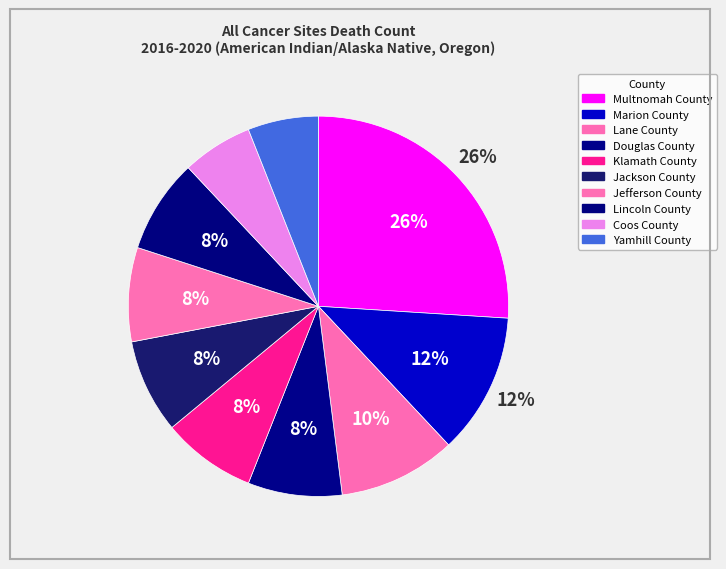

How many segments does this pie chart have?

10